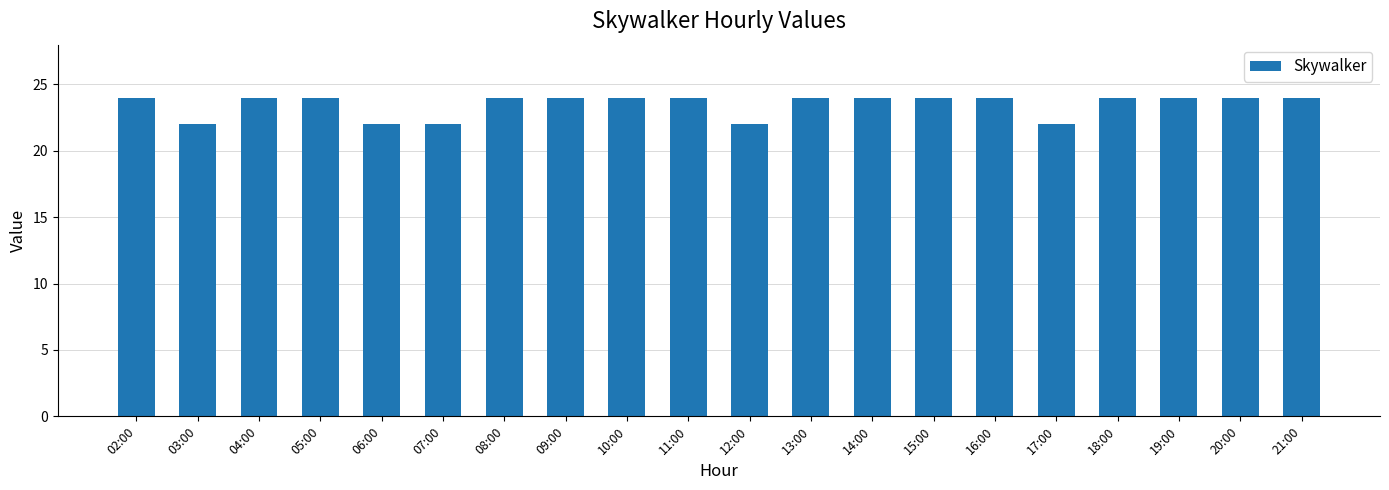

Count the number of data series in this chart.

1